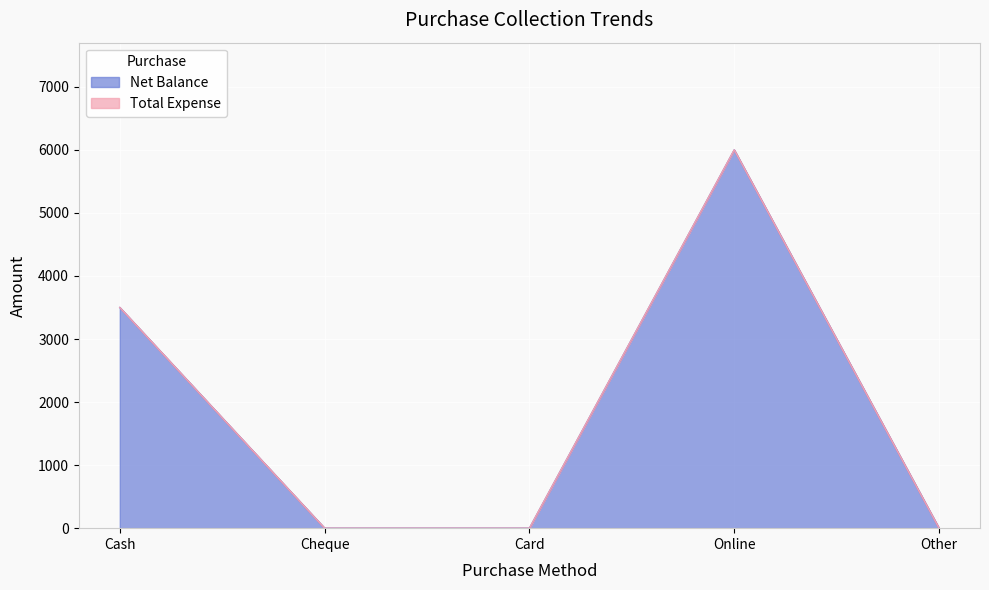

What position from the left is Other?

5